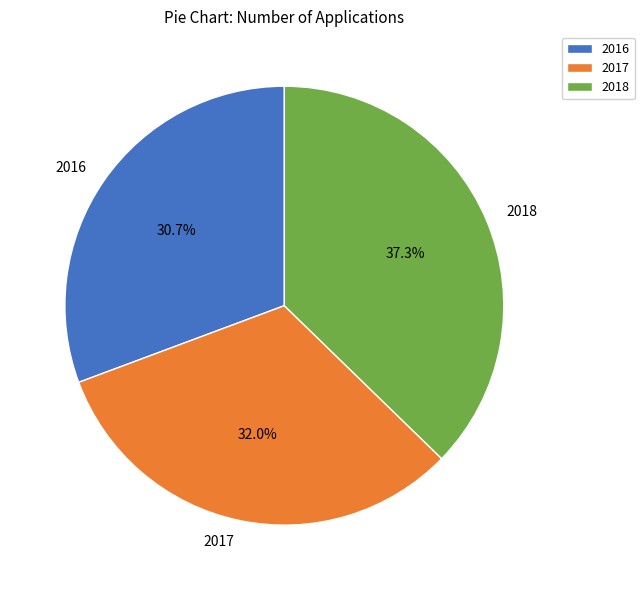

Approximately how many times larger is the value at 2017 compared to 2018?

0.9